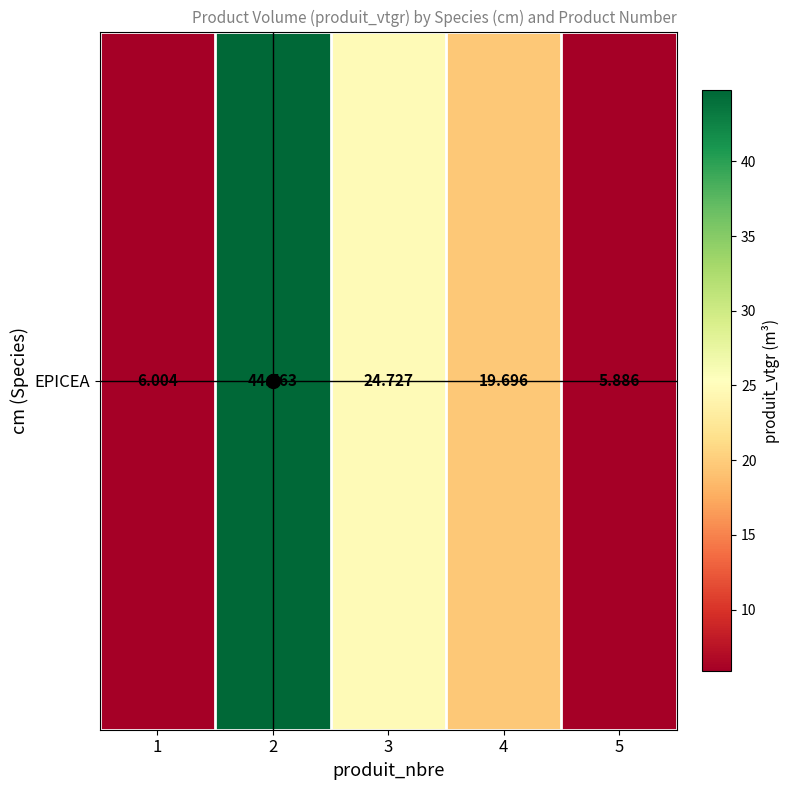

What is the difference between the values at 5 and 4?

13.8